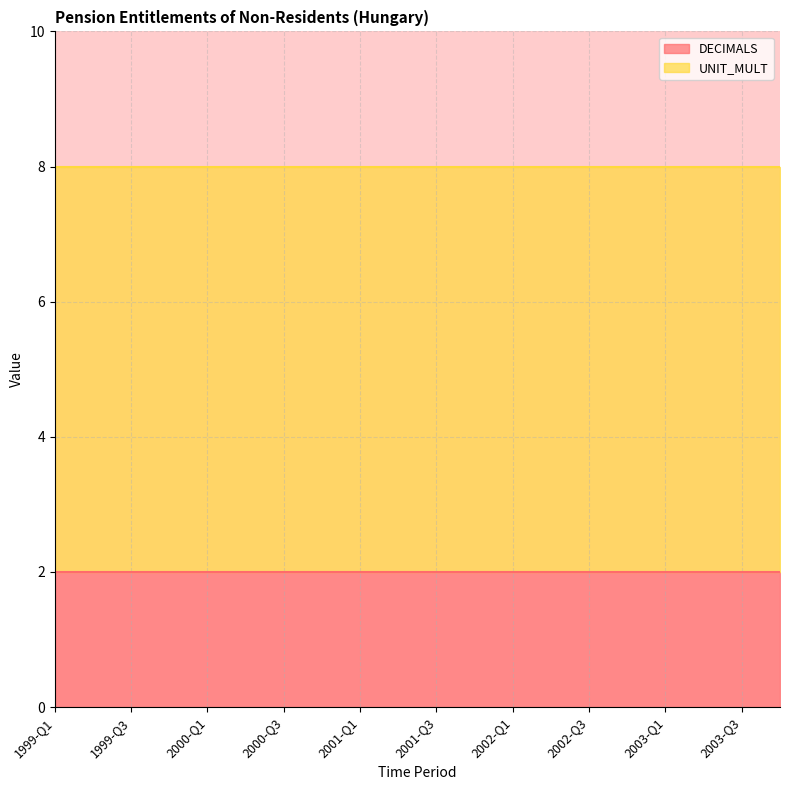

Which category has the lowest value in the DECIMALS series?

1999-Q1